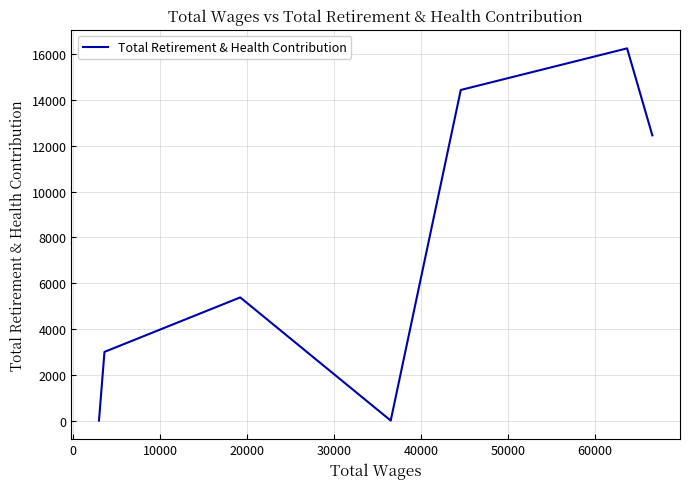

What is the difference between the maximum and minimum values?

16253